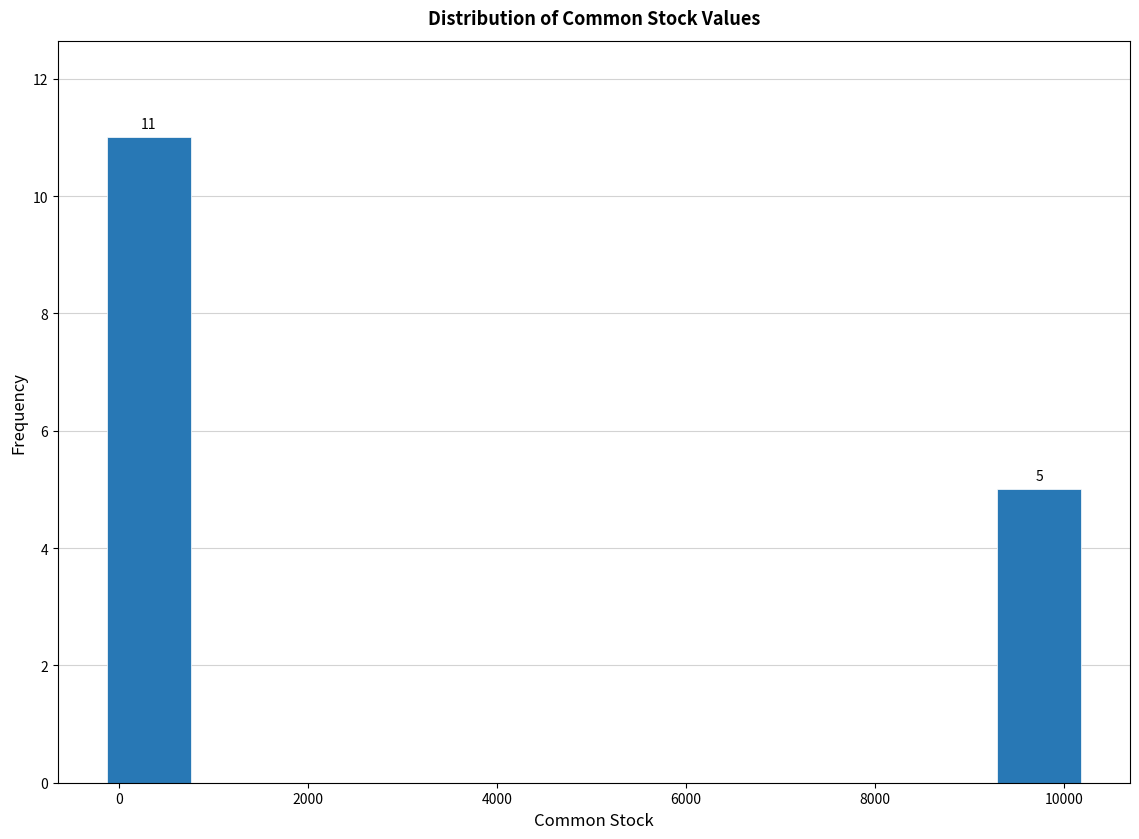

Which range on the x-axis has the tallest bar?

-200 to 800